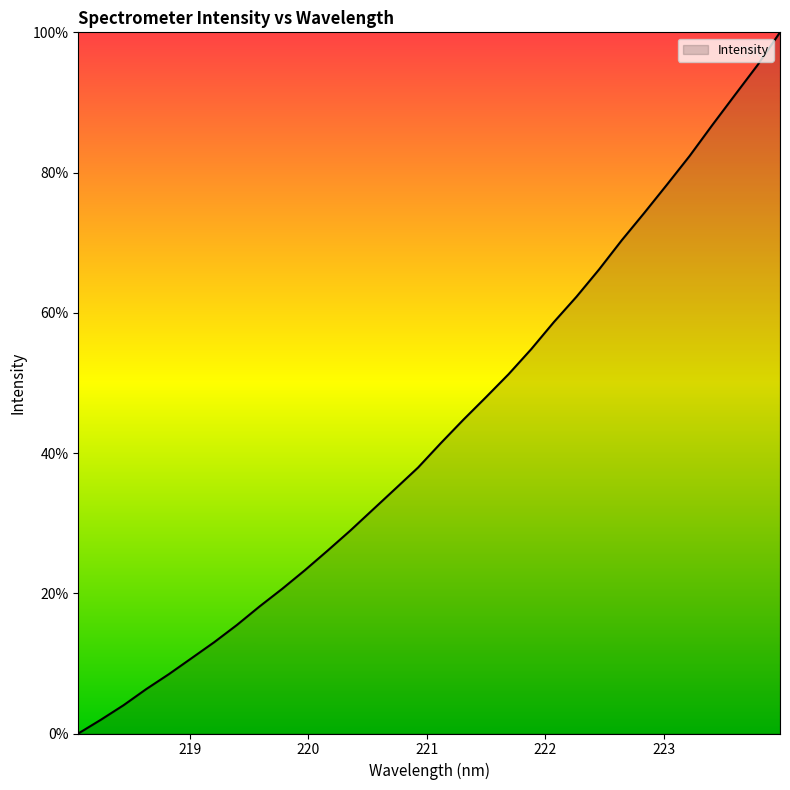

What is the greatest value displayed?

100.0